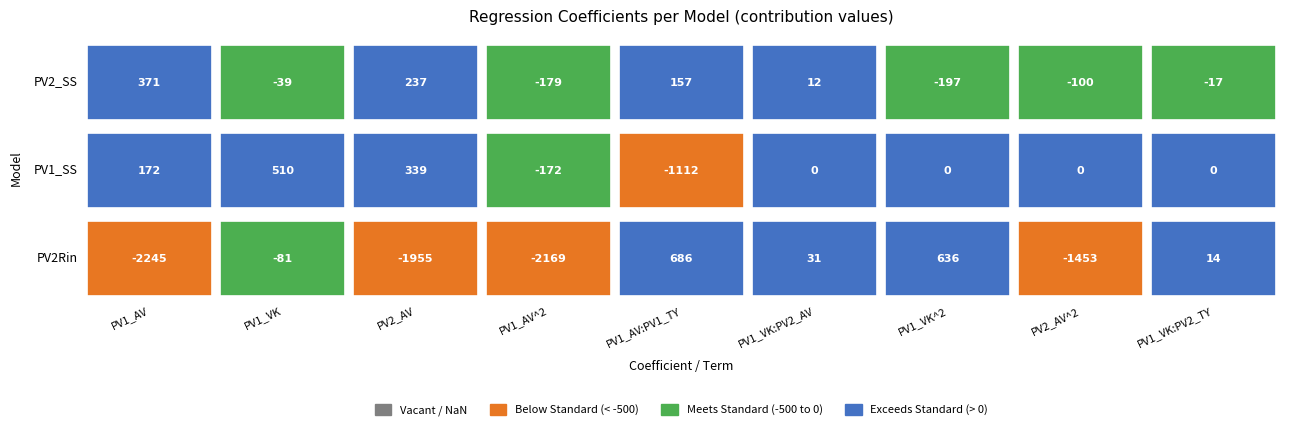

The value of PV2_SS at 6 is -287.9. True or false?

False